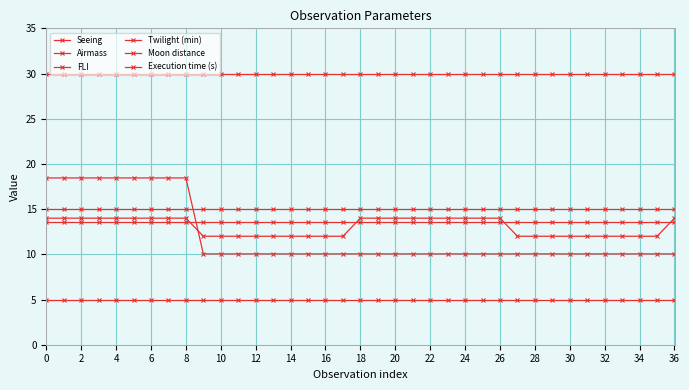

How many distinct data groups are displayed?

6